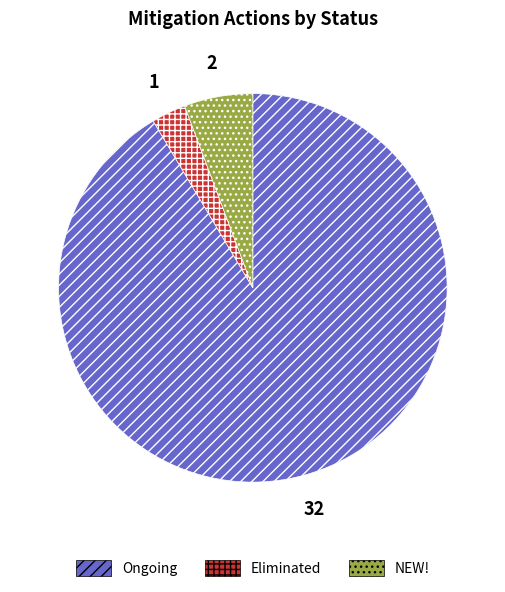

Which slice is the largest?

Ongoing